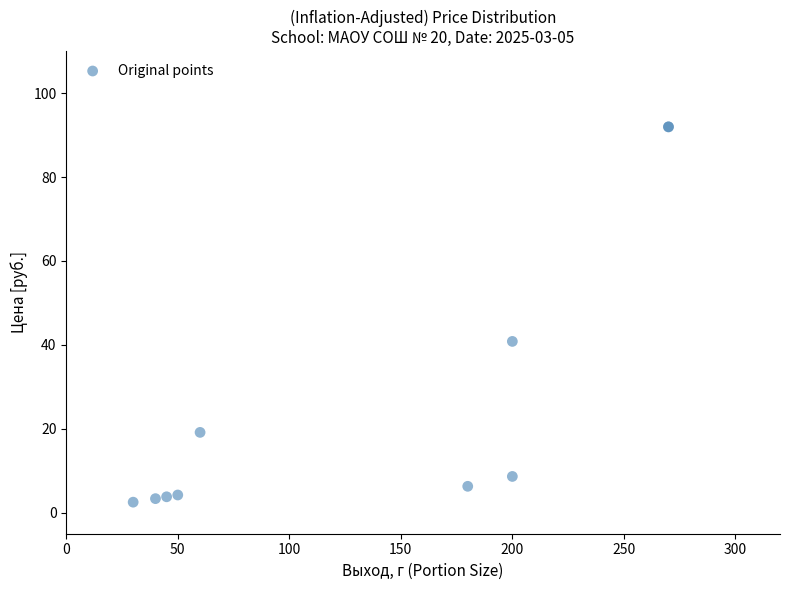

What Y value in the scatter plot is closest to 47?

40.8